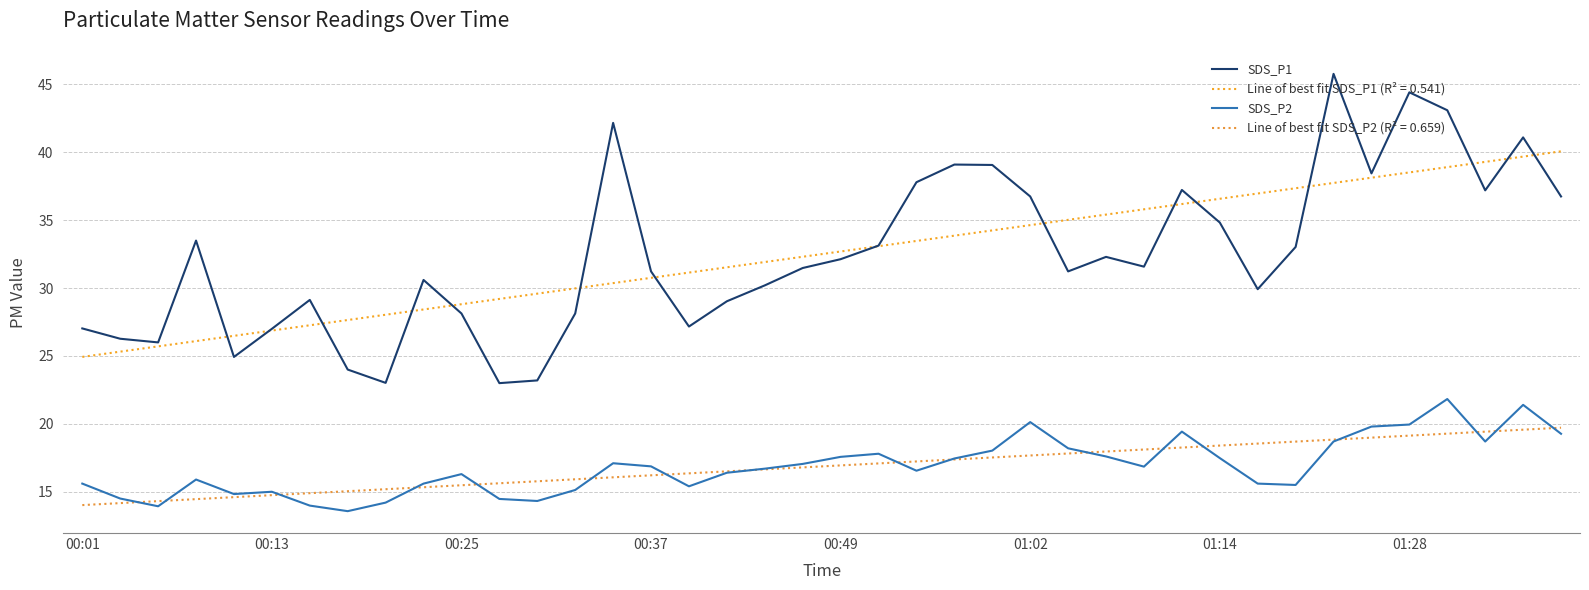

Does the chart have visible grid lines?

Yes